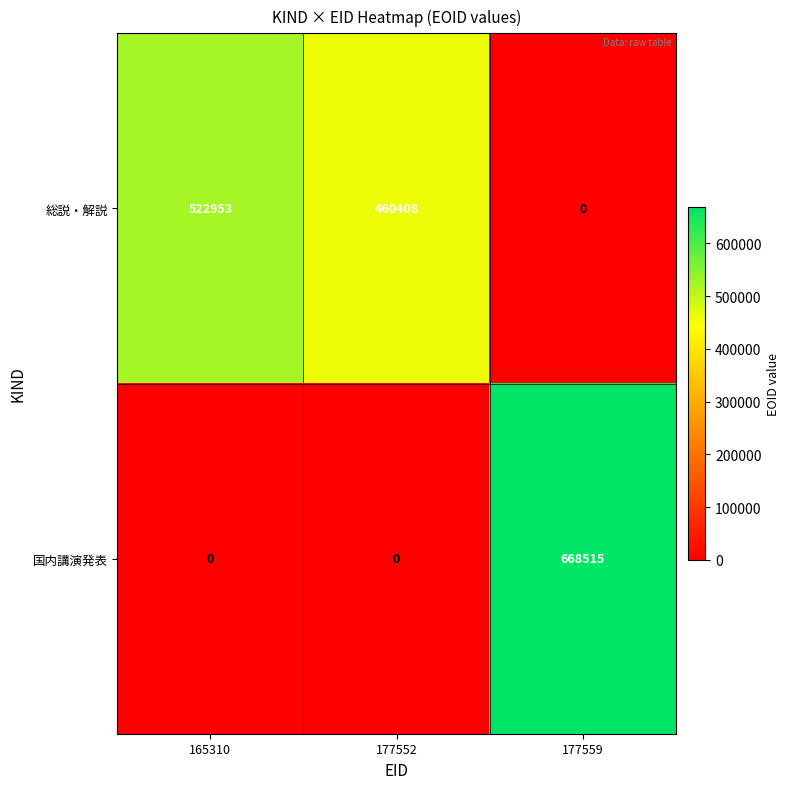

What is the sum of the 国内講演発表 values at 177552 and 177559?

668515